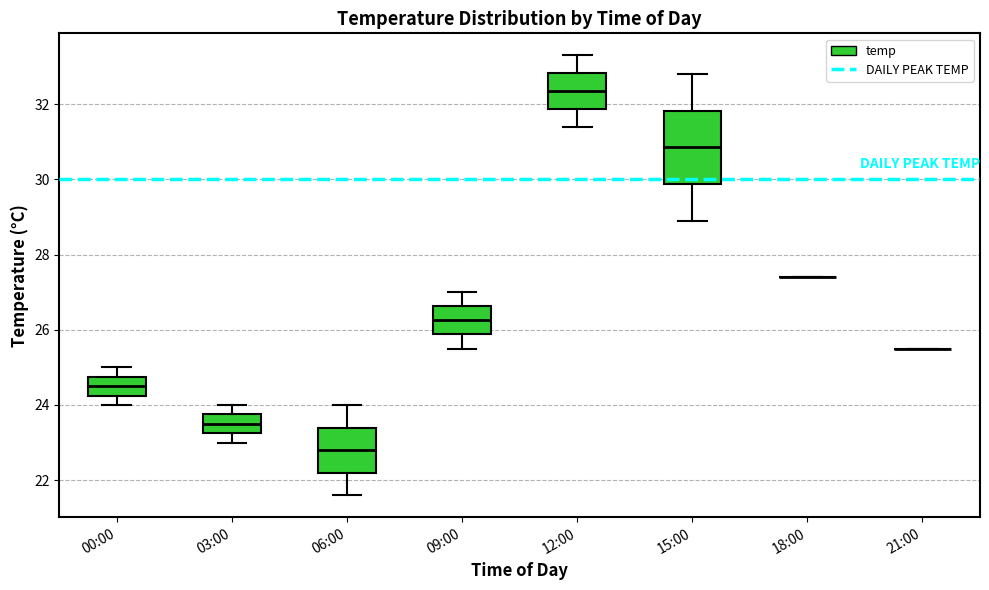

Comparing the boxes themselves (not the whiskers), which one is the tallest?

15:00